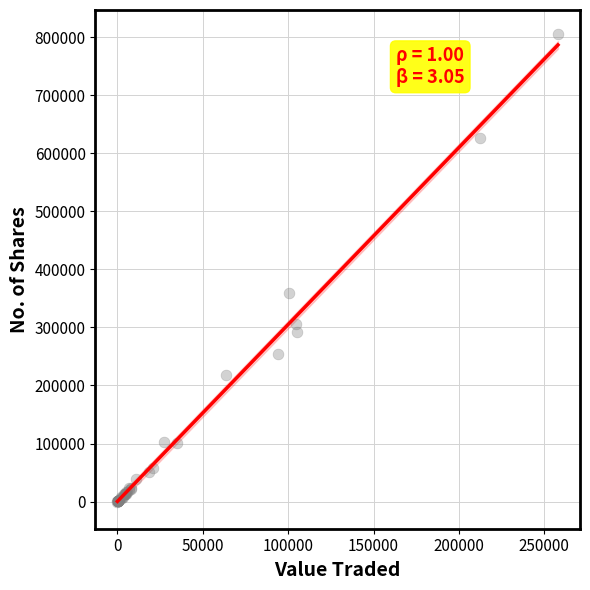

What Y value in the scatter plot is closest to 403183?

359062